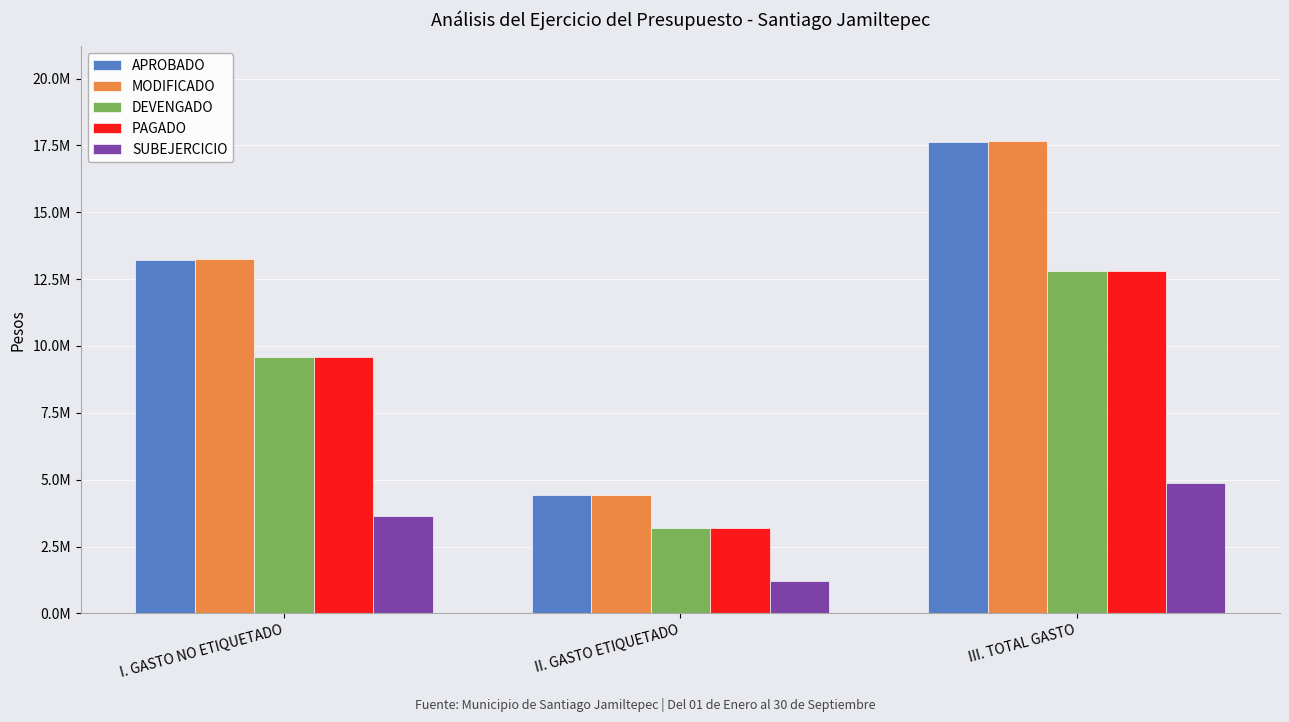

Are the bars horizontal?

No